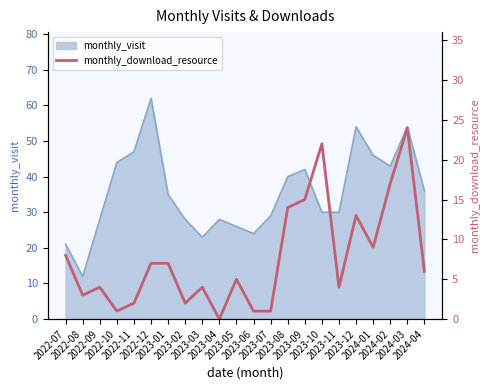

Where is the data nearest to the value 12?

2023-12